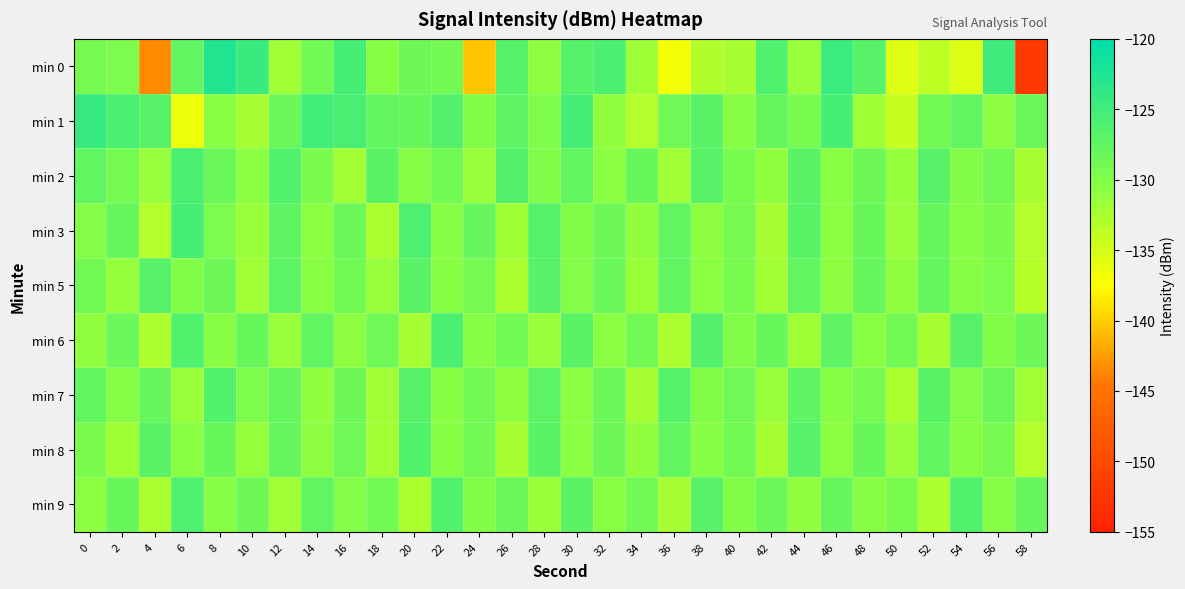

Reading right to left, extract all data points from this chart.

min 0: 58=-152.1	56=-124.8	54=-135.5	52=-133.7	50=-135.5	48=-126.8	46=-124.6	44=-131.5	42=-126.2	40=-132.4	38=-133.0	36=-136.9	34=-131.9	32=-126.0	30=-126.7	28=-130.9	26=-126.6	24=-140.4	22=-129.0	20=-128.5	18=-130.4	16=-125.4	14=-128.8	12=-131.9	10=-124.4	8=-122.7	6=-127.4	4=-143.4	2=-129.6	0=-129.3
min 1: 58=-128.3	56=-130.9	54=-127.5	52=-129.0	50=-134.2	48=-131.8	46=-125.6	44=-129.3	42=-127.8	40=-130.5	38=-126.9	36=-128.7	34=-133.0	32=-131.2	30=-125.4	28=-129.8	26=-127.3	24=-130.1	22=-126.5	20=-128.0	18=-127.5	16=-125.6	14=-125.0	12=-128.4	10=-132.3	8=-130.6	6=-136.5	4=-126.8	2=-125.9	0=-124.4
min 2: 58=-132.4	56=-128.9	54=-130.1	52=-126.8	50=-131.3	48=-128.5	46=-130.6	44=-127.1	42=-131.2	40=-129.4	38=-126.7	36=-131.9	34=-128.2	32=-130.8	30=-127.4	28=-129.9	26=-126.5	24=-131.6	22=-128.8	20=-130.3	18=-127.0	16=-132.1	14=-129.5	12=-126.2	10=-130.7	8=-128.3	6=-125.8	4=-131.4	2=-129.1	0=-127.5
min 3: 58=-133.0	56=-129.5	54=-130.3	52=-127.8	50=-131.5	48=-128.1	46=-130.7	44=-126.9	42=-132.3	40=-129.2	38=-130.9	36=-127.5	34=-131.1	32=-128.6	30=-130.0	28=-126.6	26=-131.8	24=-128.0	22=-130.4	20=-126.1	18=-132.7	16=-128.4	14=-130.8	12=-127.3	10=-131.5	8=-129.7	6=-125.5	4=-133.1	2=-127.8	0=-130.2
min 5: 58=-133.3	56=-129.7	54=-130.4	52=-127.9	50=-131.2	48=-128.0	46=-130.9	44=-127.4	42=-132.1	40=-129.3	38=-130.8	36=-127.6	34=-131.7	32=-128.3	30=-130.2	28=-126.8	26=-132.5	24=-129.1	22=-130.5	20=-127.0	18=-131.4	16=-128.8	14=-130.6	12=-127.2	10=-132.0	8=-128.5	6=-130.1	4=-126.7	2=-131.3	0=-128.9
min 6: 58=-128.5	56=-130.0	54=-126.8	52=-132.4	50=-129.0	48=-130.6	46=-127.3	44=-131.8	42=-128.2	40=-130.1	38=-126.5	36=-132.6	34=-128.9	32=-130.7	30=-127.1	28=-131.4	26=-128.8	24=-130.3	22=-126.0	20=-132.2	18=-128.7	16=-130.9	14=-127.4	12=-131.6	10=-128.1	8=-130.5	6=-126.2	4=-132.8	2=-128.4	0=-131.0
min 7: 58=-131.9	56=-128.3	54=-130.2	52=-126.9	50=-132.7	48=-129.1	46=-130.5	44=-127.3	42=-131.6	40=-128.7	38=-130.1	36=-126.6	34=-132.3	32=-128.4	30=-130.8	28=-127.2	26=-131.0	24=-128.9	22=-130.4	20=-126.8	18=-132.0	16=-128.6	14=-131.2	12=-127.9	10=-129.8	8=-126.4	6=-131.5	4=-128.0	2=-130.3	0=-127.6
min 8: 58=-133.1	56=-129.2	54=-130.4	52=-127.4	50=-131.5	48=-128.1	46=-130.7	44=-126.7	42=-132.2	40=-128.9	38=-130.3	36=-127.6	34=-131.1	32=-128.5	30=-130.8	28=-127.0	26=-132.4	24=-129.0	22=-130.5	20=-126.3	18=-132.1	16=-128.7	14=-130.9	12=-127.8	10=-131.3	8=-128.2	6=-130.6	4=-127.1	2=-131.8	0=-129.5
min 9: 58=-128.0	56=-130.3	54=-126.2	52=-132.8	50=-129.3	48=-130.5	46=-127.8	44=-131.2	42=-128.4	40=-130.1	38=-126.7	36=-132.3	34=-128.8	32=-130.6	30=-127.0	28=-131.7	26=-128.3	24=-130.0	22=-126.4	20=-132.6	18=-128.9	16=-130.2	14=-127.5	12=-131.9	10=-128.6	8=-130.4	6=-126.1	4=-132.5	2=-128.1	0=-130.8